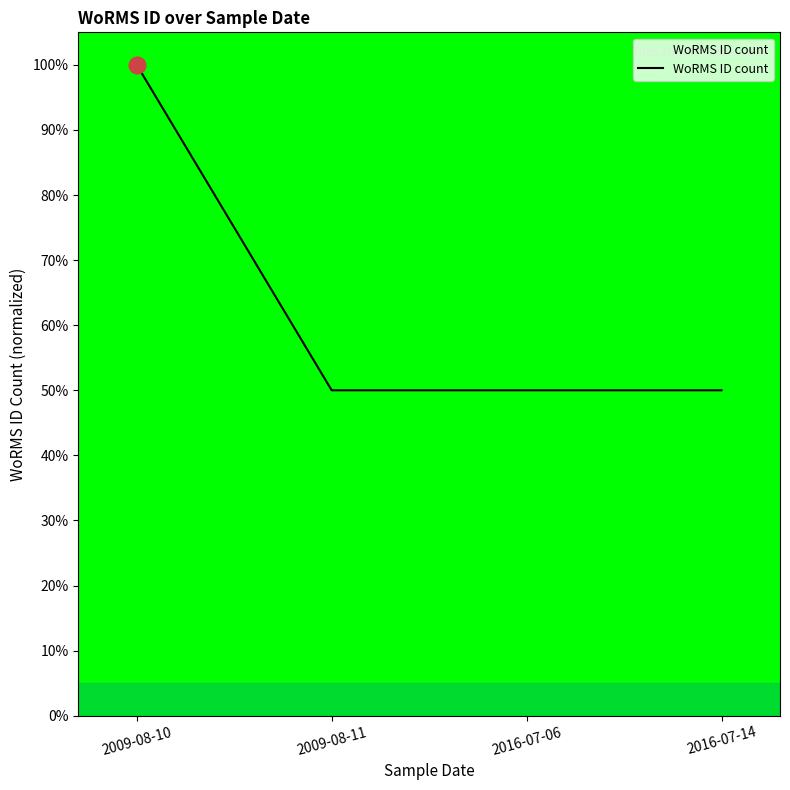

Read the value at 2009-08-11.

0.5